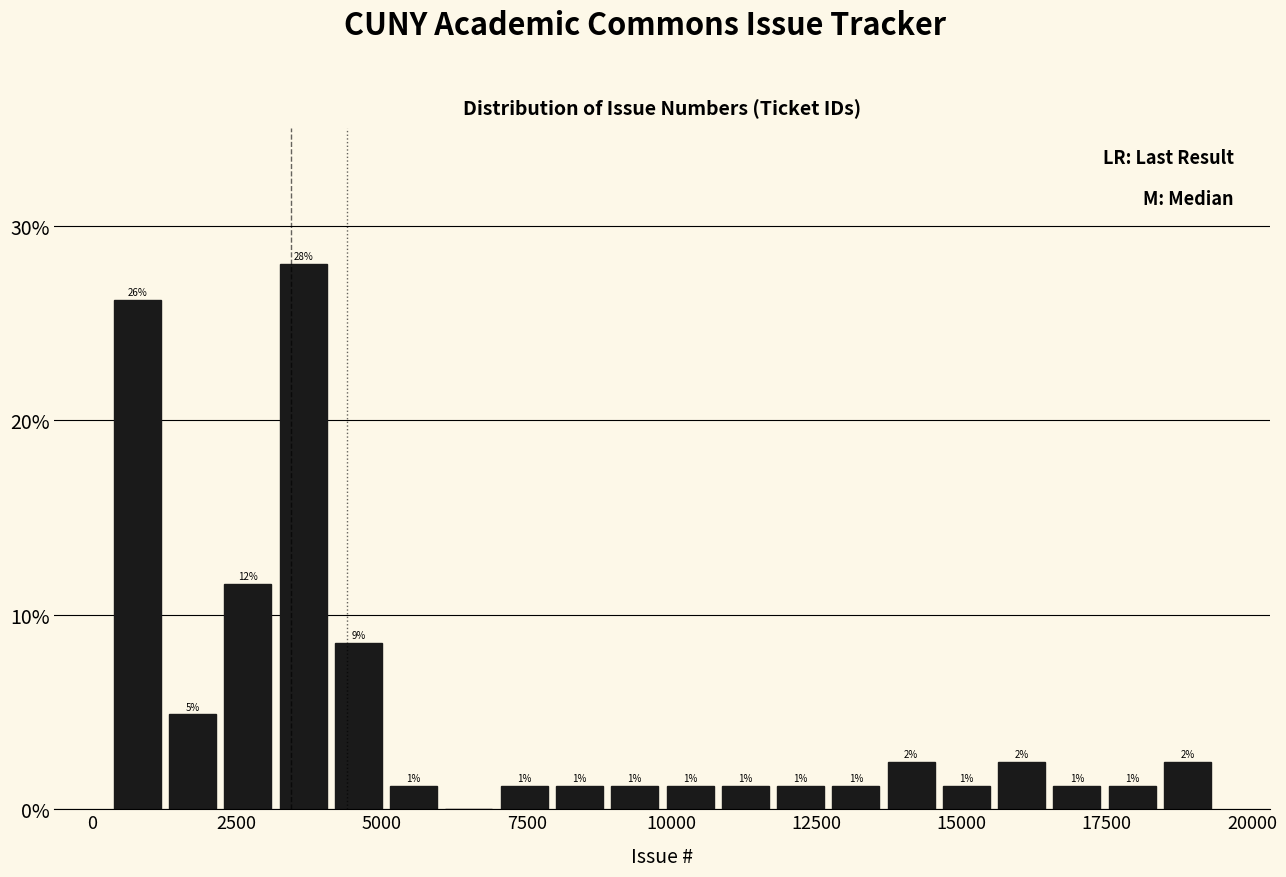

Read against the x-axis, roughly where is the centre of the tallest bar?

3500